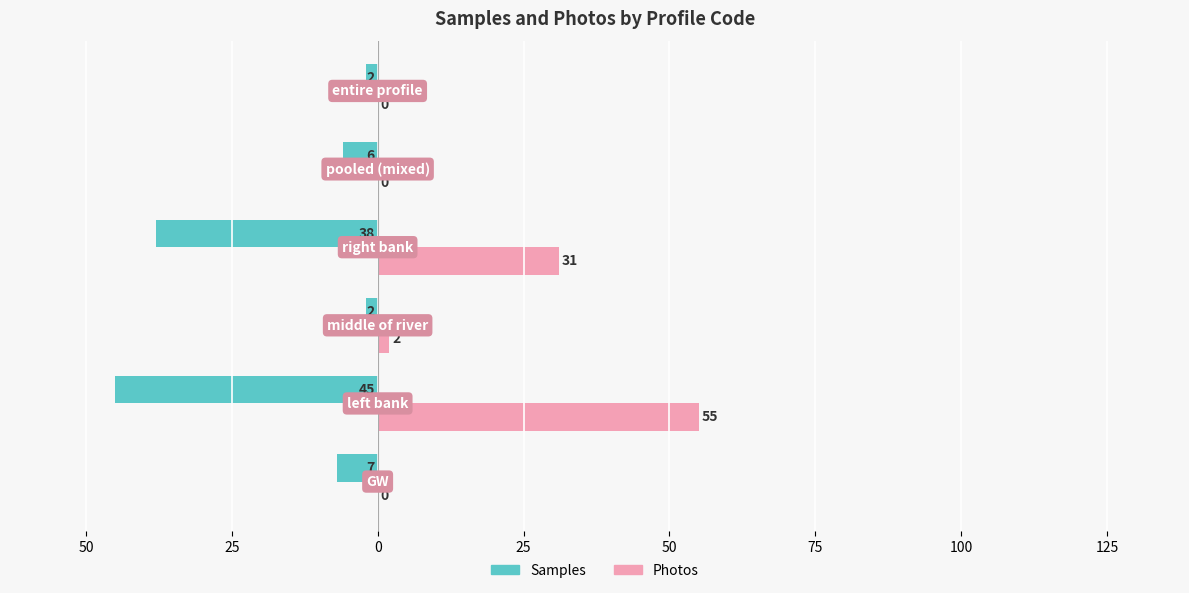

What are all the series names shown in the legend?

Samples, Photos